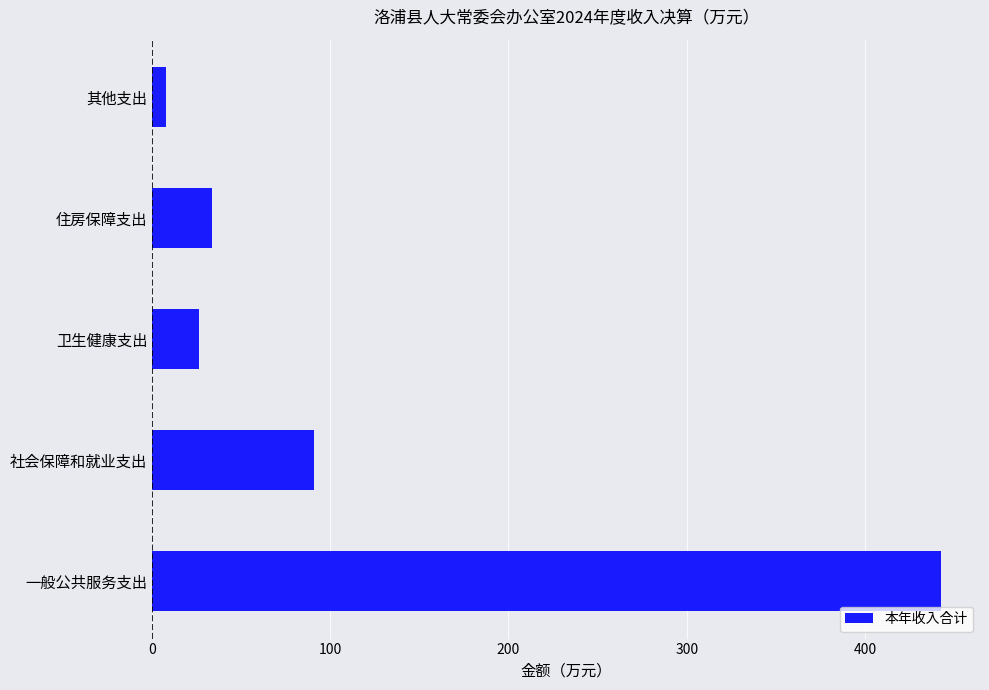

What is the average value?

120.2